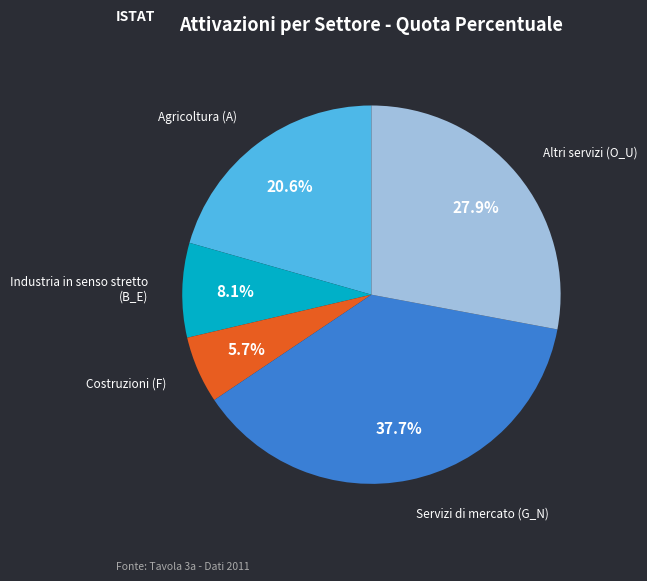

Is there any slice that represents more than half of the pie?

No